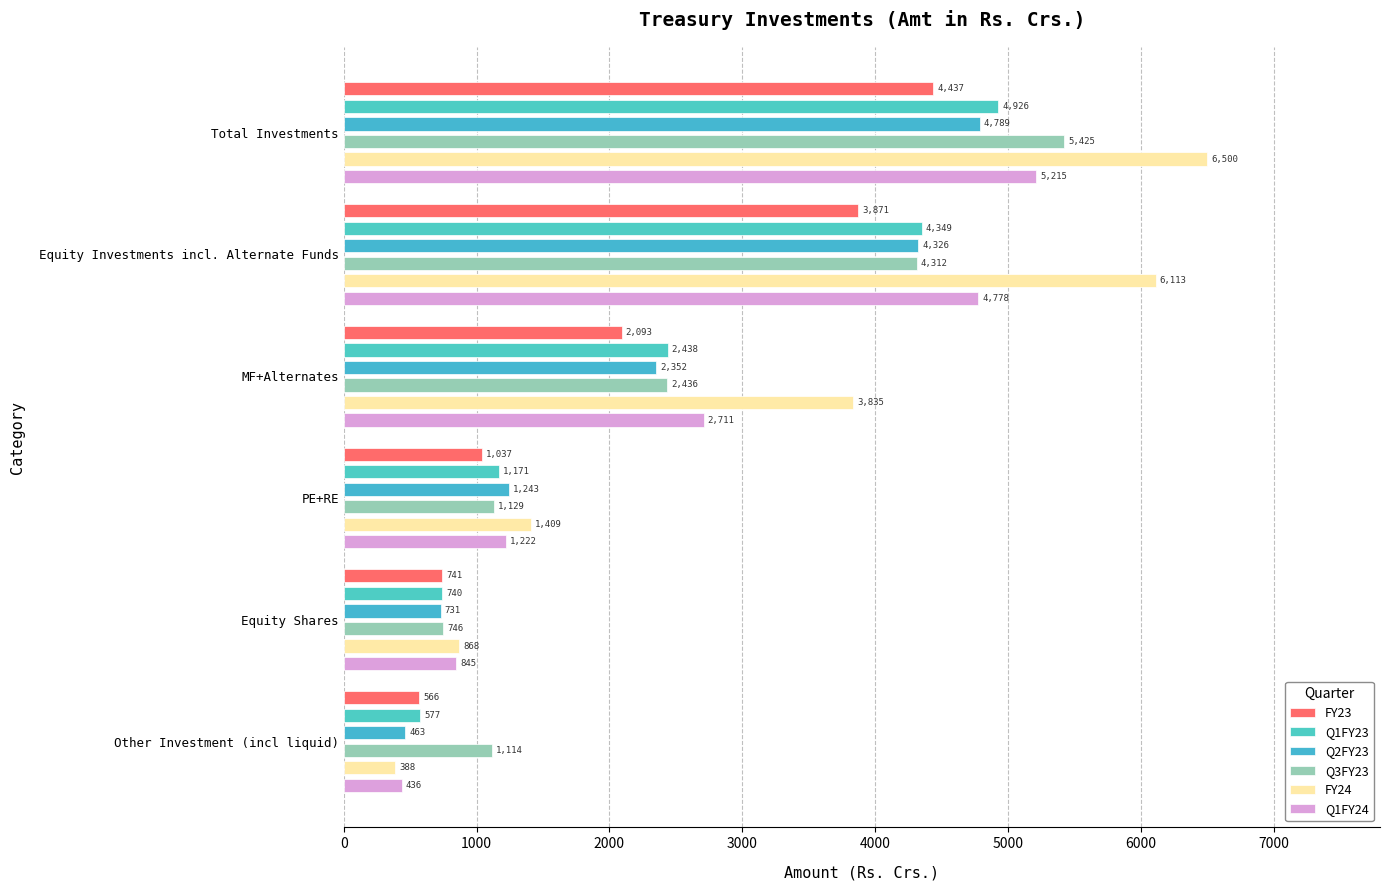

Reading left to right, list all the values displayed in this chart.

FY23: 4436.8	3870.8	2093.0	1037.0	740.8	566.0
Q1FY23: 4926.0	4349.4	2438.2	1170.7	740.4	576.6
Q2FY23: 4789.0	4325.9	2351.6	1243.4	730.9	463.1
Q3FY23: 5425.2	4311.6	2435.7	1129.5	746.4	1113.6
FY24: 6500.5	6112.7	3835.5	1409.4	867.8	387.8
Q1FY24: 5214.6	4778.1	2710.5	1222.4	845.2	436.5